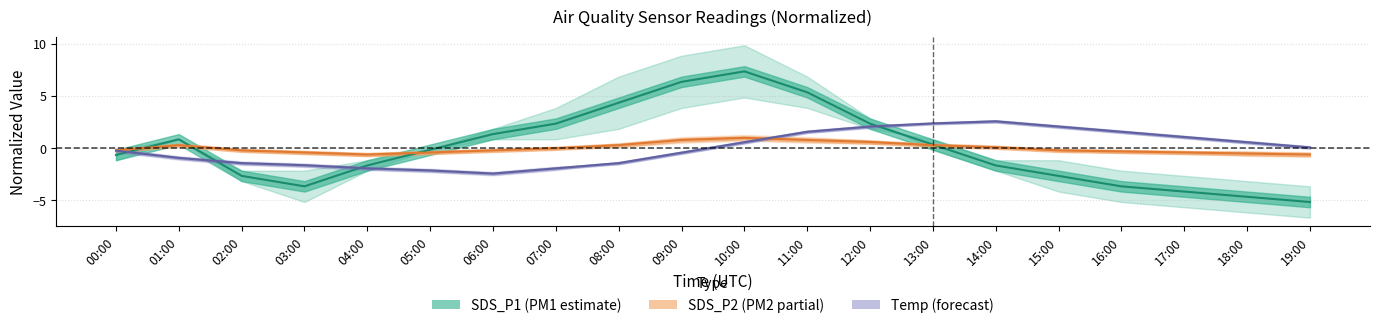

How many lines are shown in the chart?

3